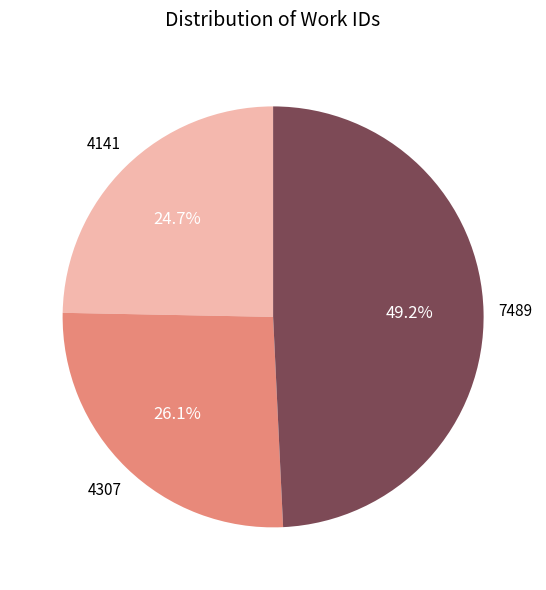

To the nearest percent, what percentage of the pie is 4141?

25%